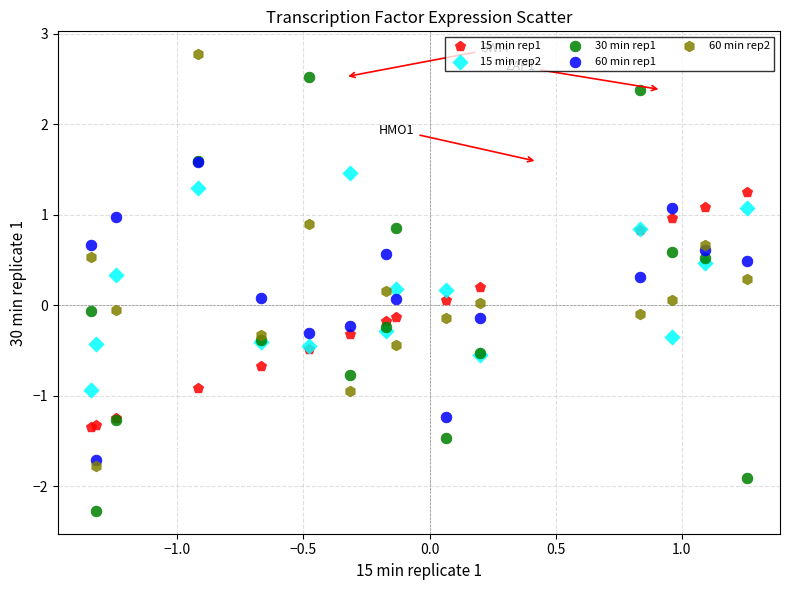

What are all the series names shown in the legend?

15 min rep1, 15 min rep2, 30 min rep1, 60 min rep1, 60 min rep2